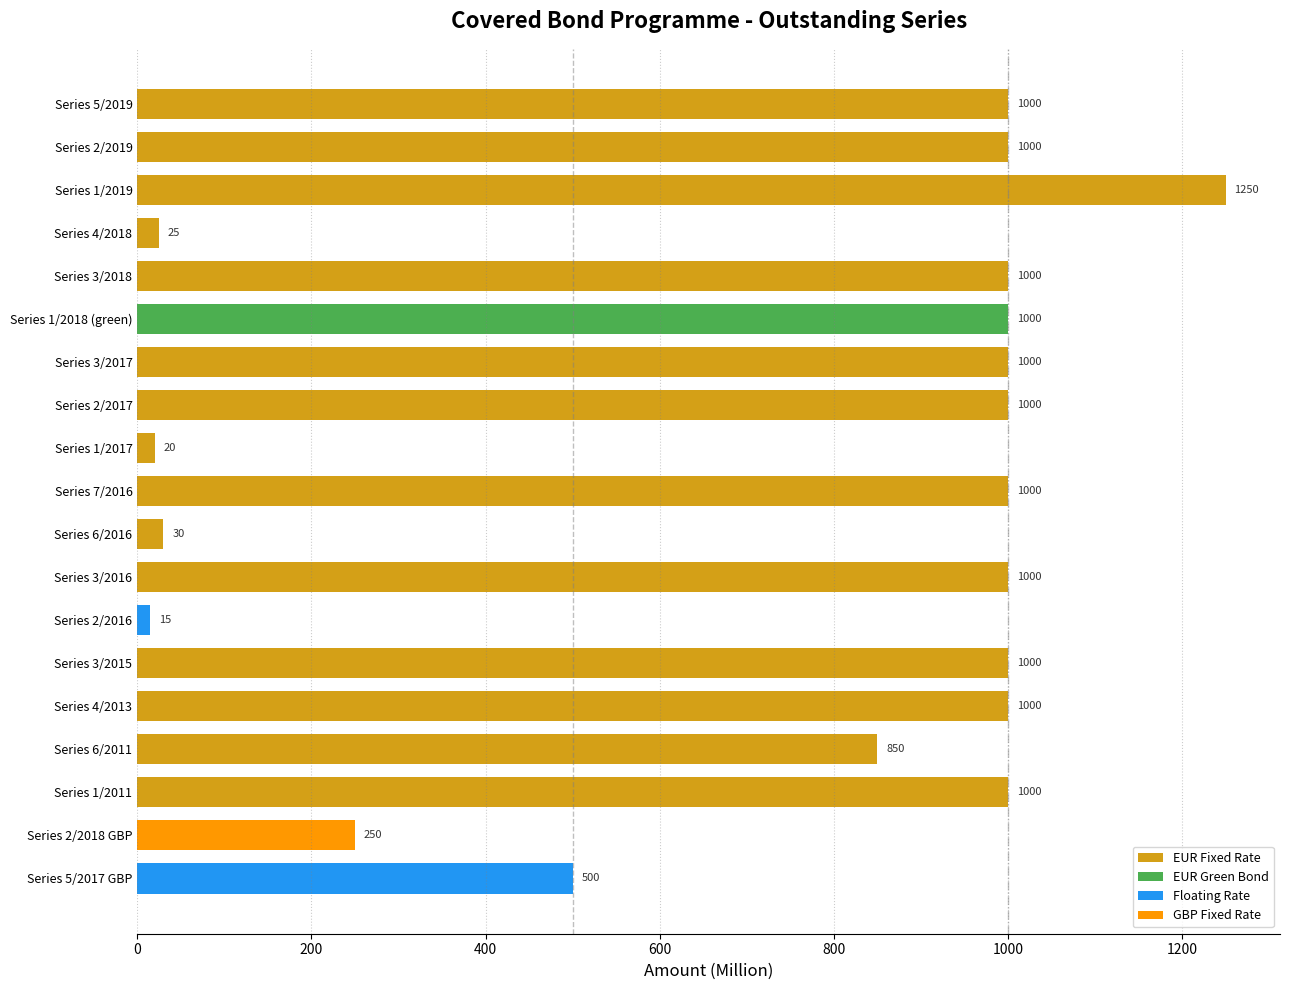

What is the change in value from Series 1/2018 (green) to Series 6/2016?

-970